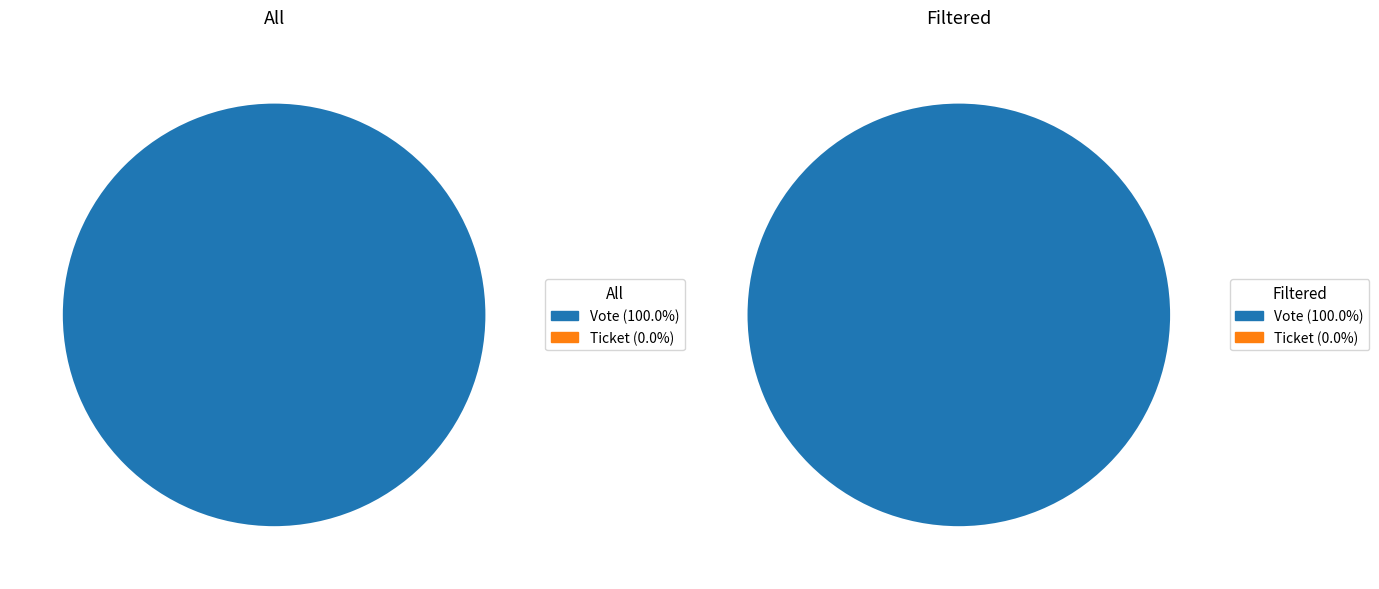

What percentage is the Vote slice, to the nearest percent?

100%